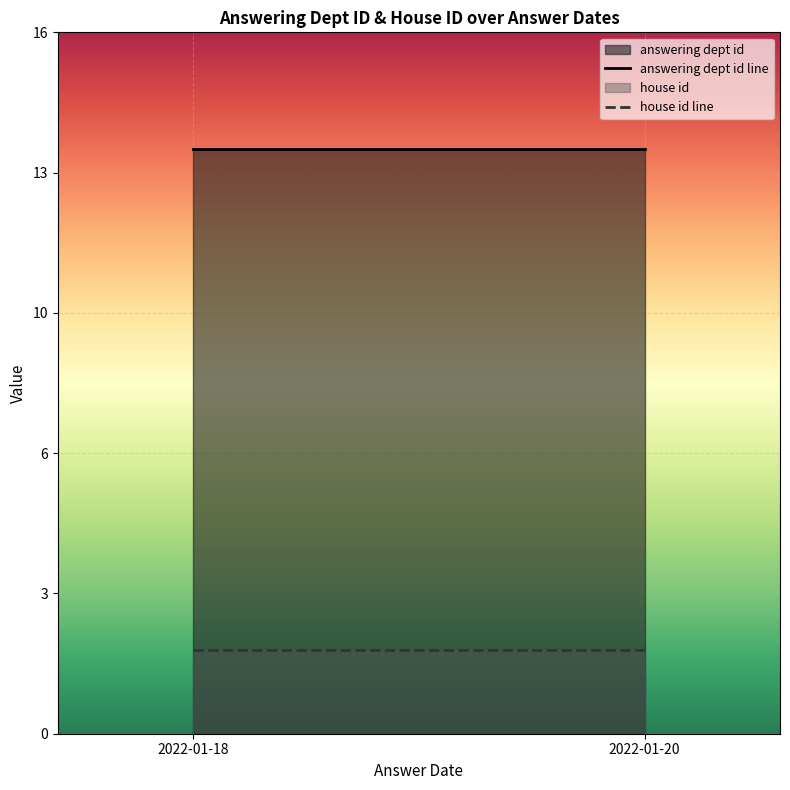

Which category has the highest value across all series?

2022-01-18